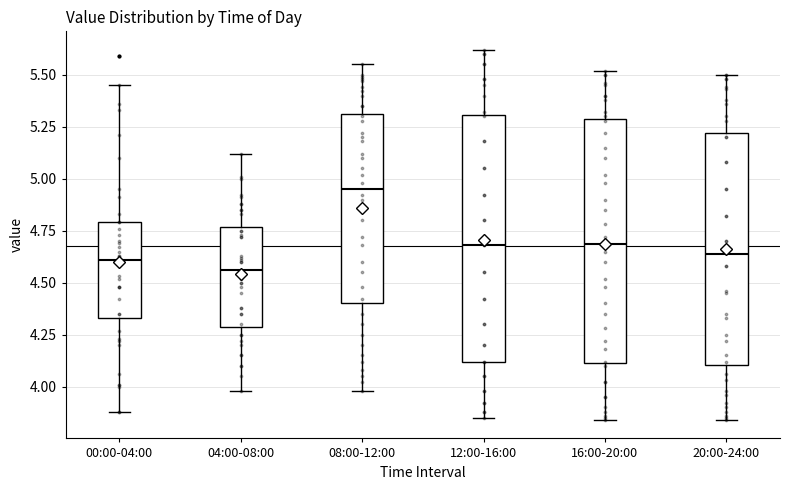

Where is the upper edge of the box for 00:00-04:00 on the y-axis? The values are not printed on the chart, so give them approximately, as read against the axis.

4.80